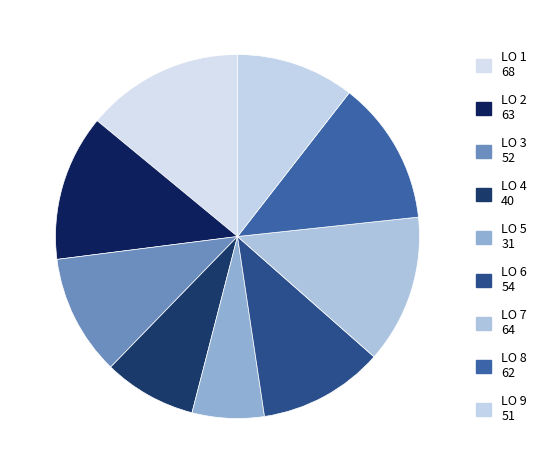

How many segments does this pie chart have?

9